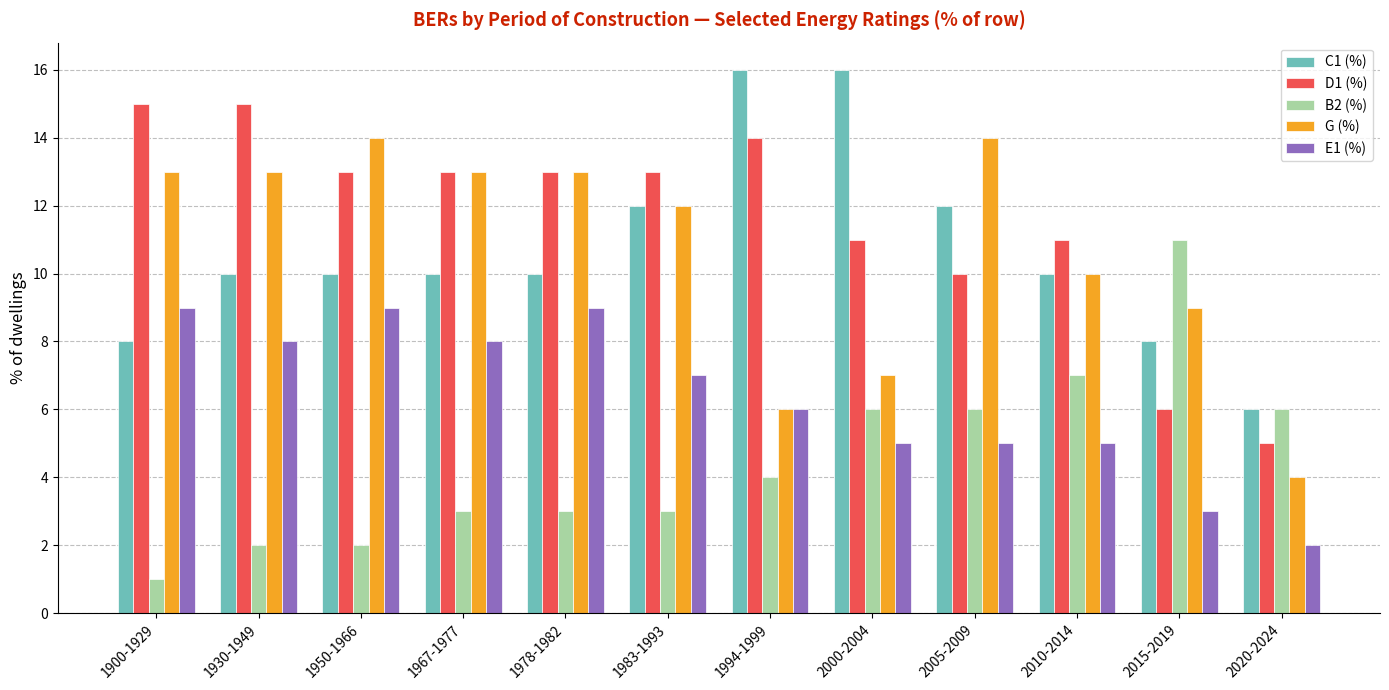

What is the sum of the G (%) values at 1994-1999 and 1967-1977?

19